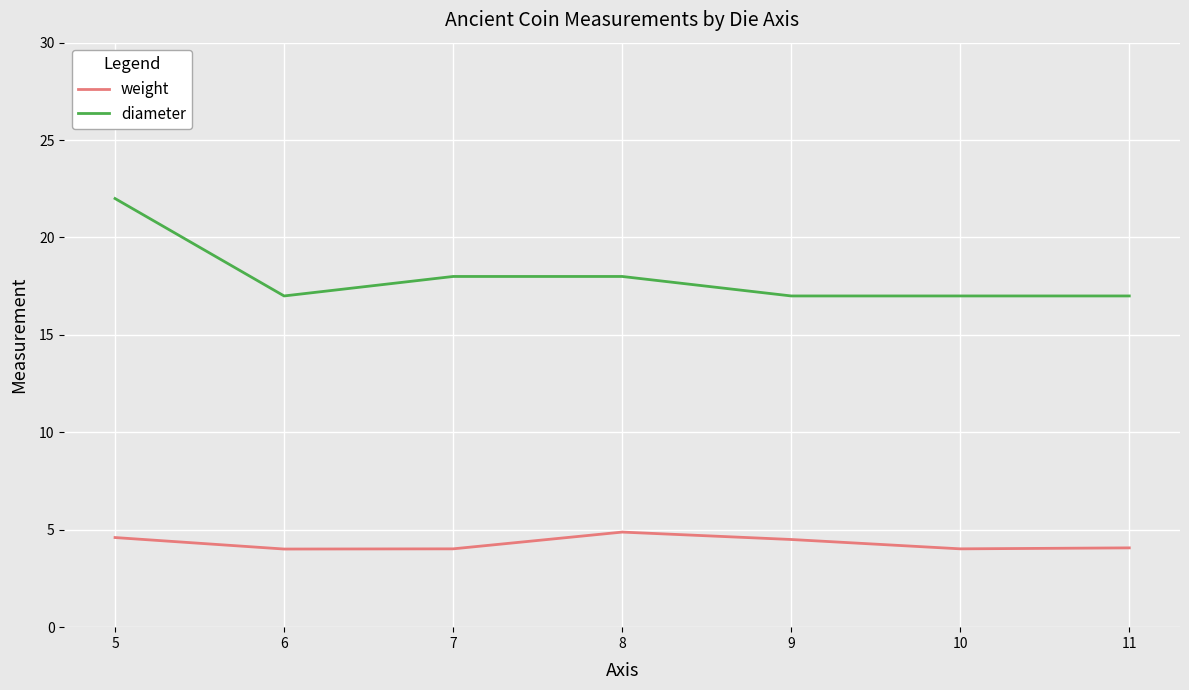

The value of diameter at 10 is 17.0. True or false?

True